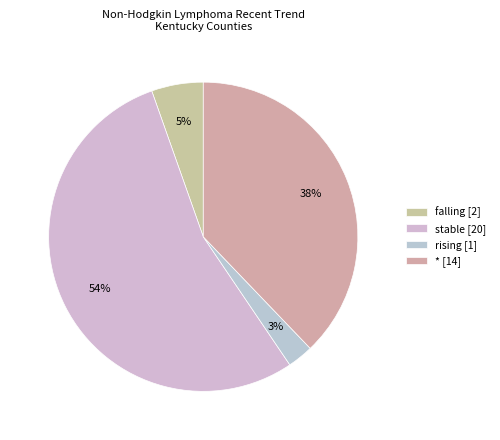

To the nearest percent, what is the average slice percentage?

25%